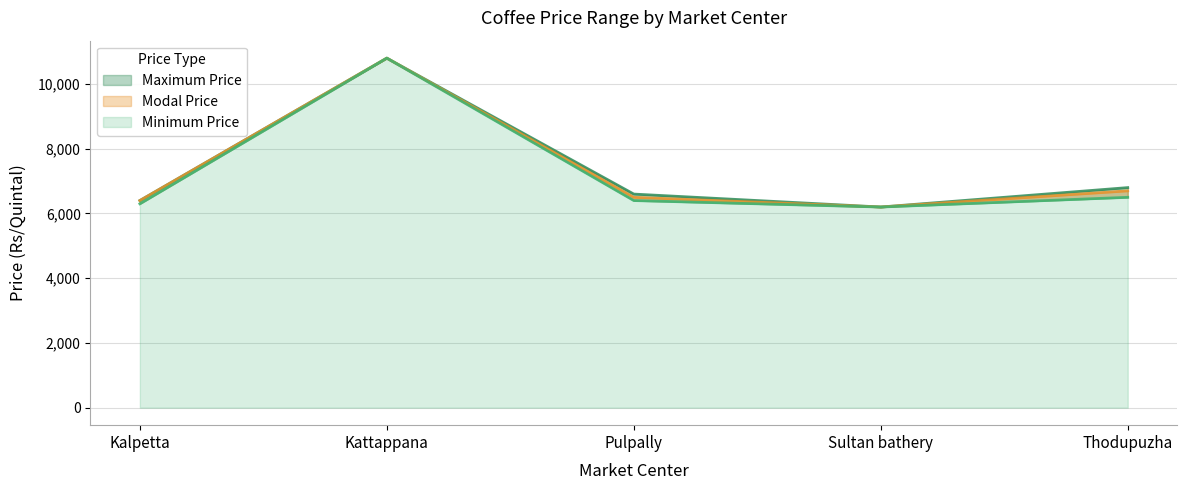

What is the total value across all series at Pulpally?

19500